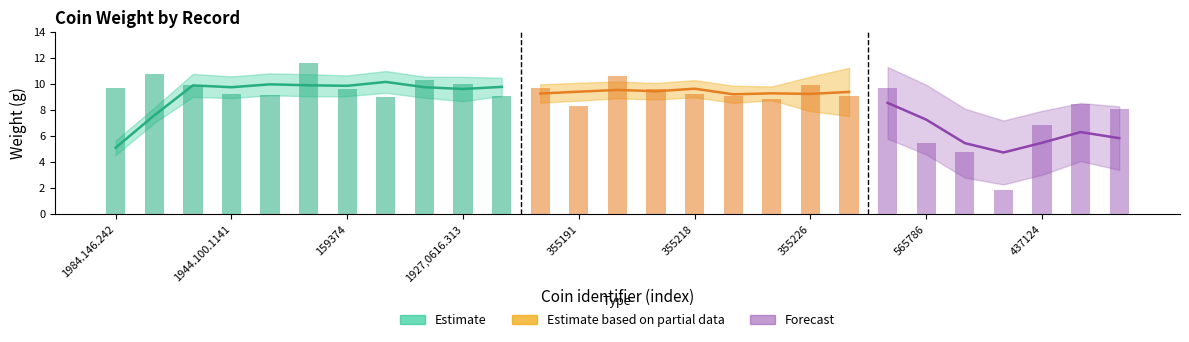

What position from the left is 159374?

7